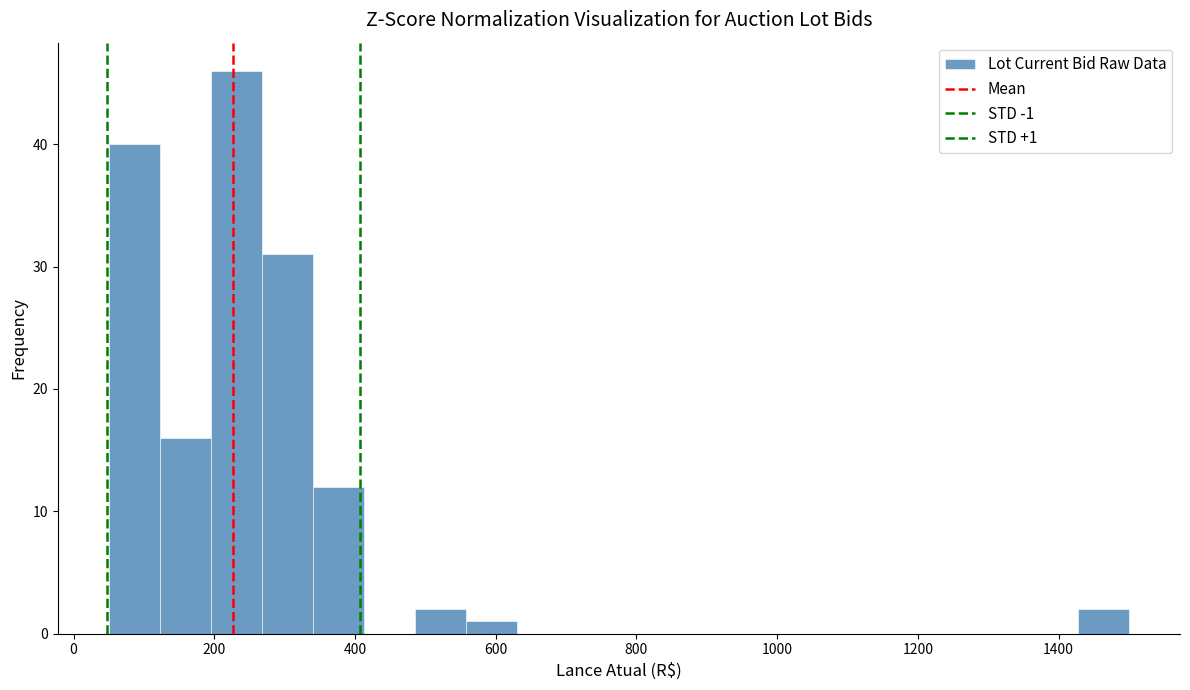

Around what value on the x-axis is the tallest bar? Give the approximate position of its centre, as read against the axis.

240